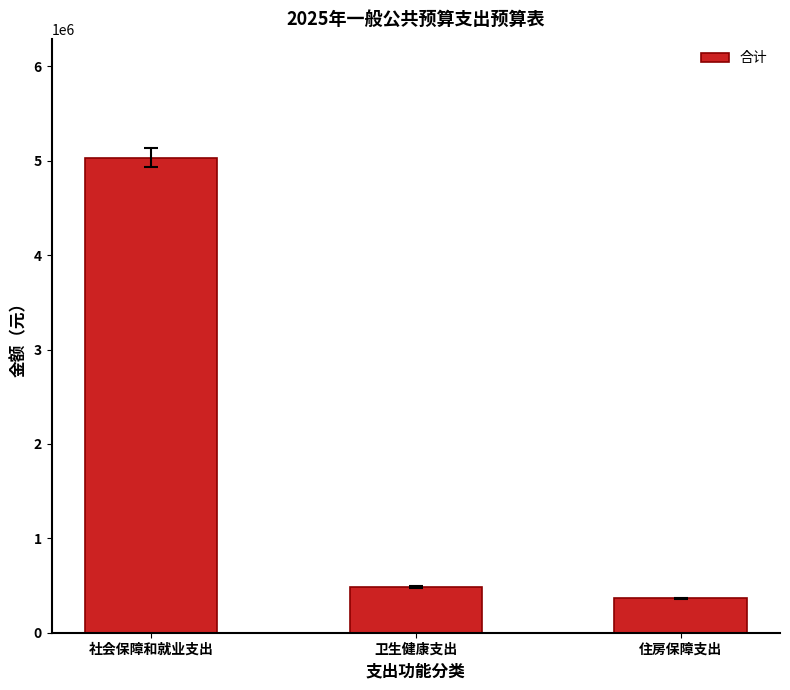

What is the difference between the maximum and minimum values?

4670921.4